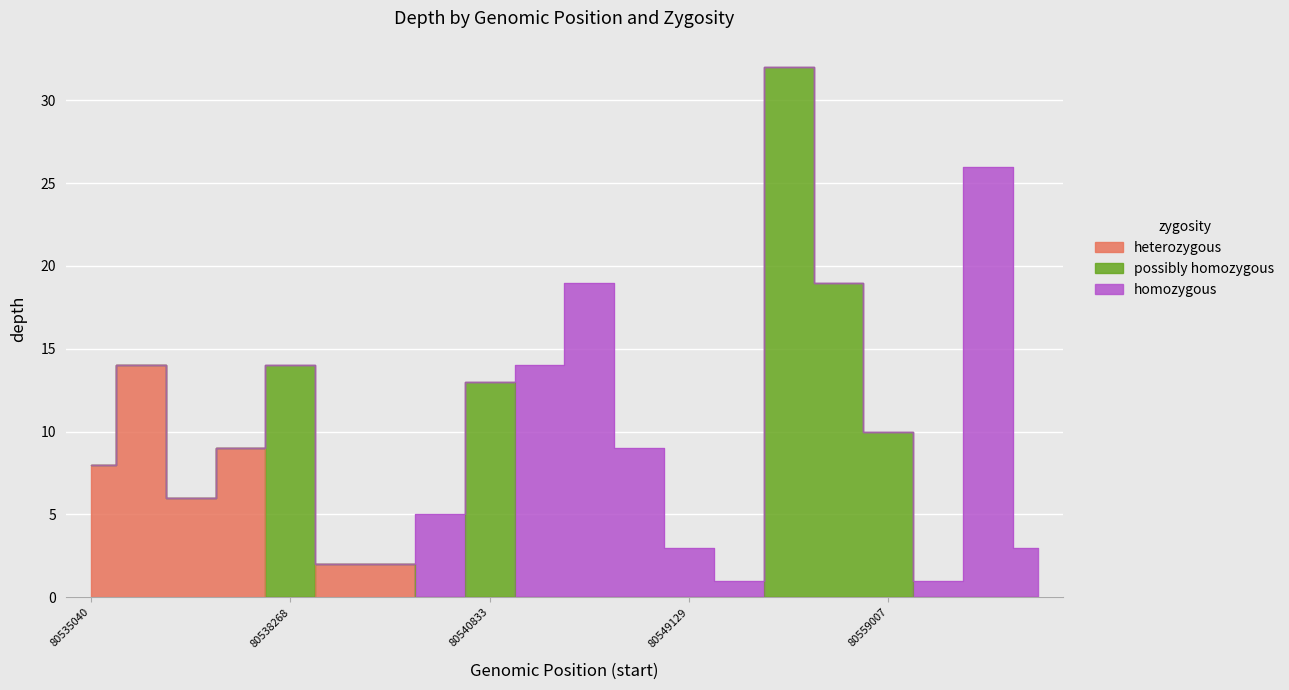

How many series are shown in this chart?

3